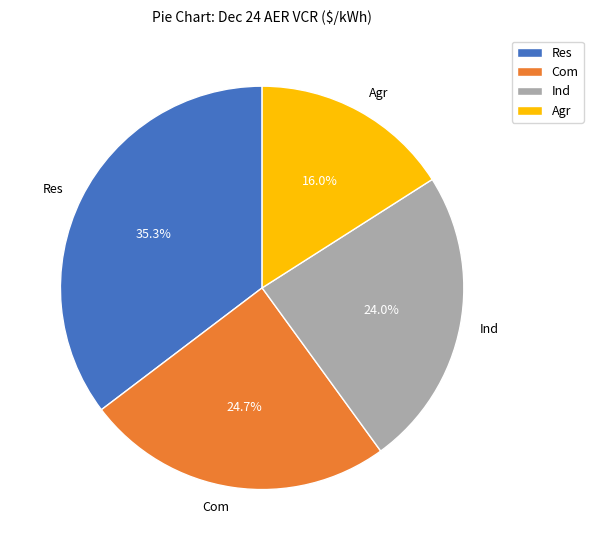

Between Com and Agr, which is larger?

Com